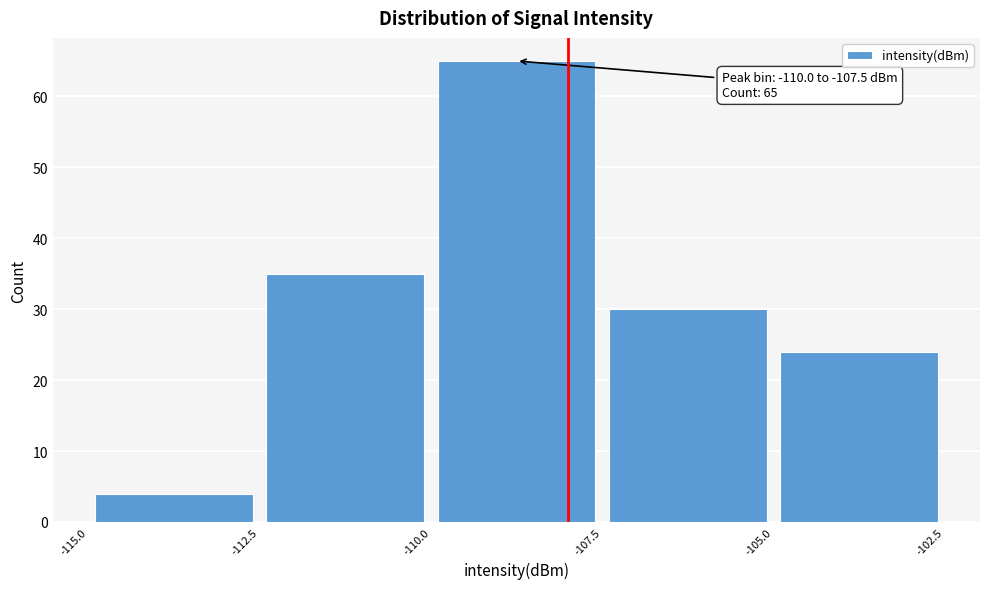

Which range on the x-axis has the tallest bar?

-110.0 to -107.5